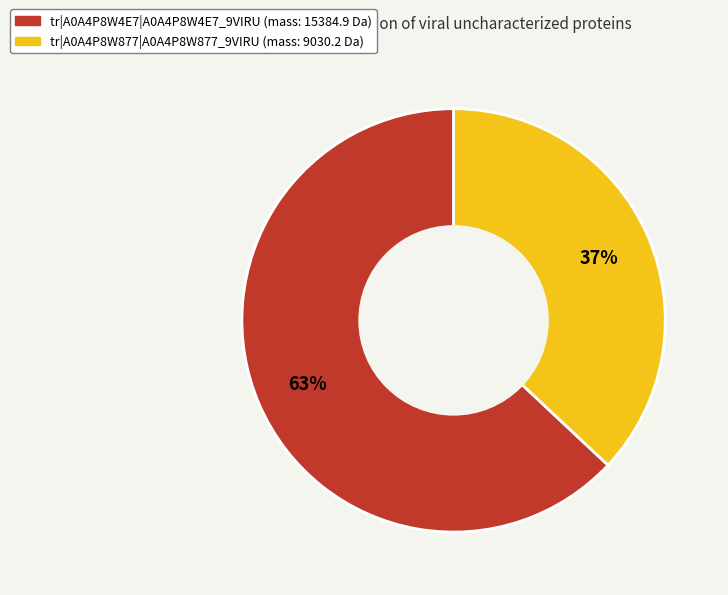

Is the sum of tr|A0A4P8W877|A0A4P8W877_9VIRU and tr|A0A4P8W4E7|A0A4P8W4E7_9VIRU greater than half?

Yes